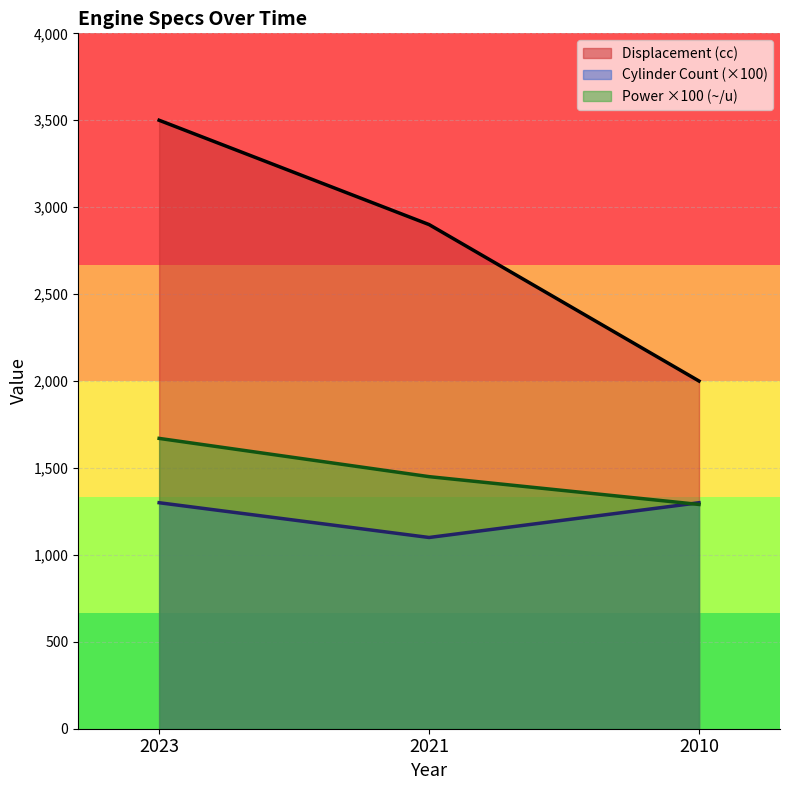

At which label does Displacement (cc) first exceed 2900?

2023